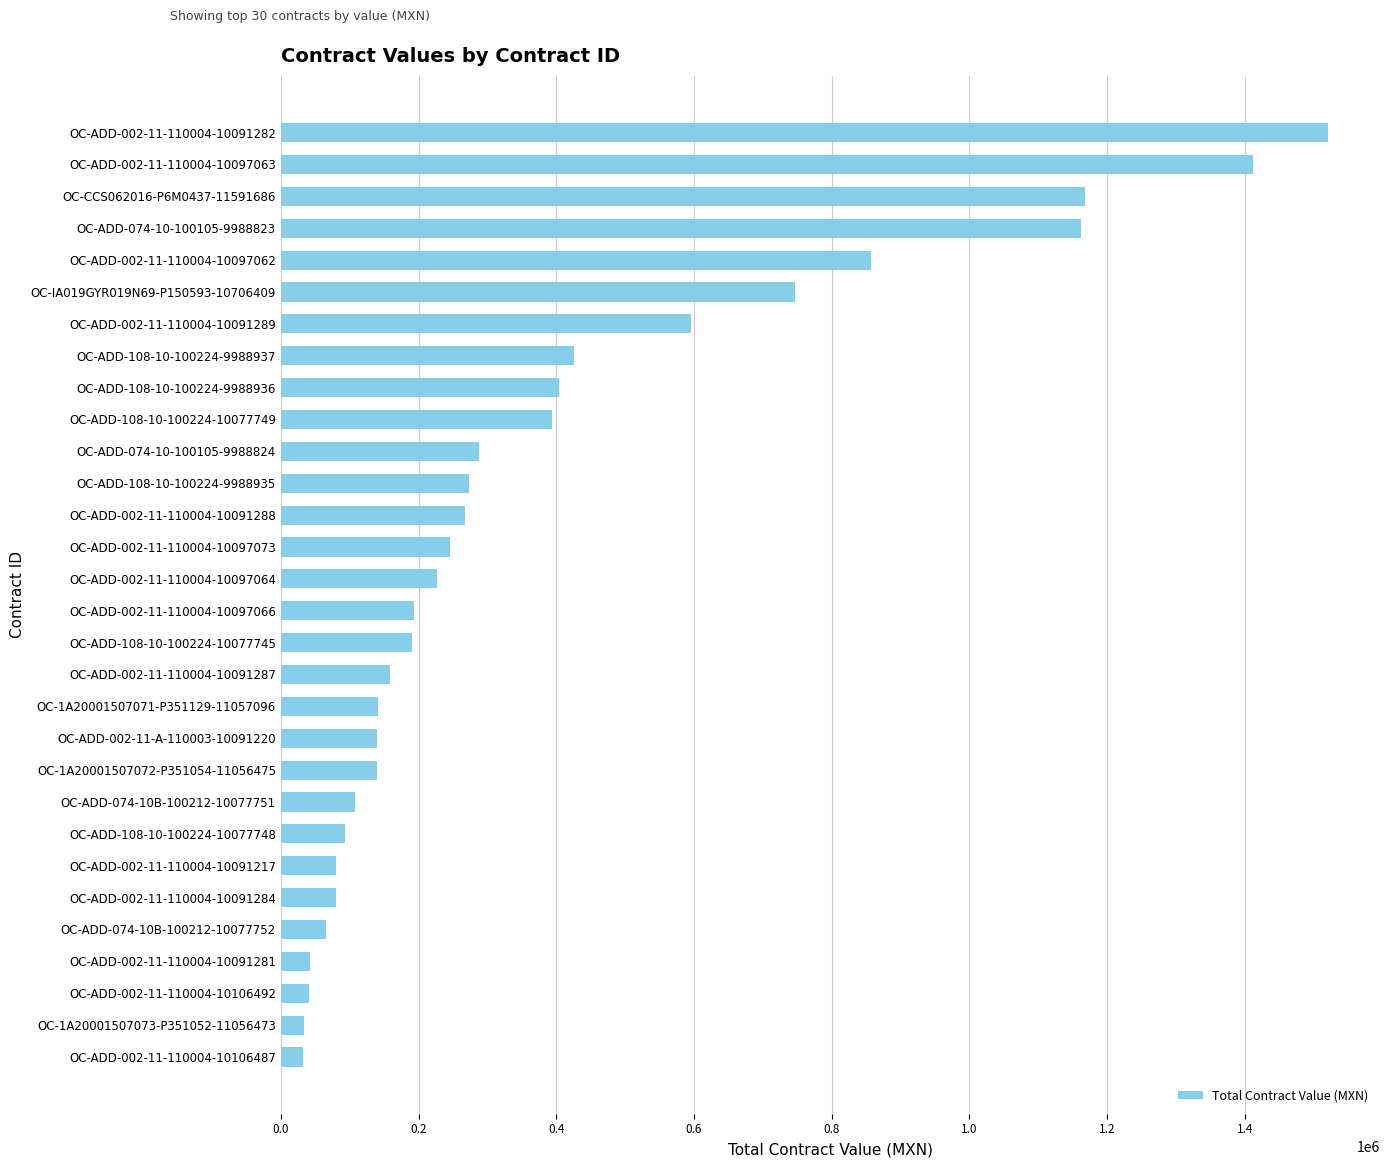

How many bars are there in total?

30